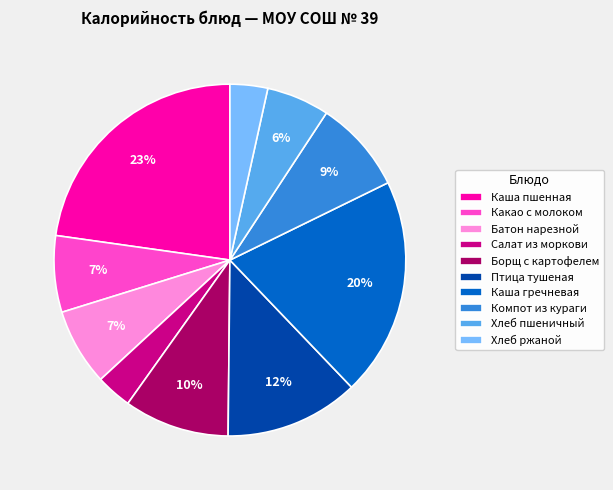

How many slices are in this pie chart?

10